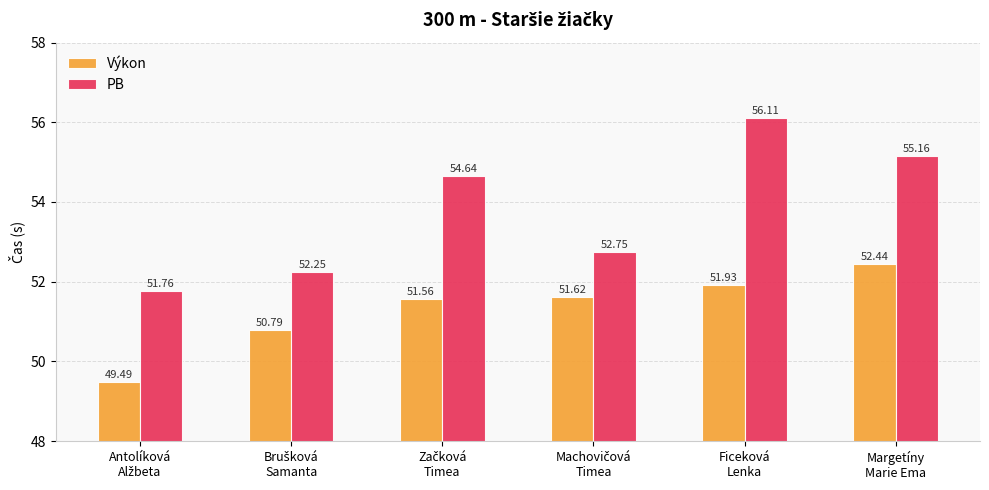

How many data points does each series have?

6